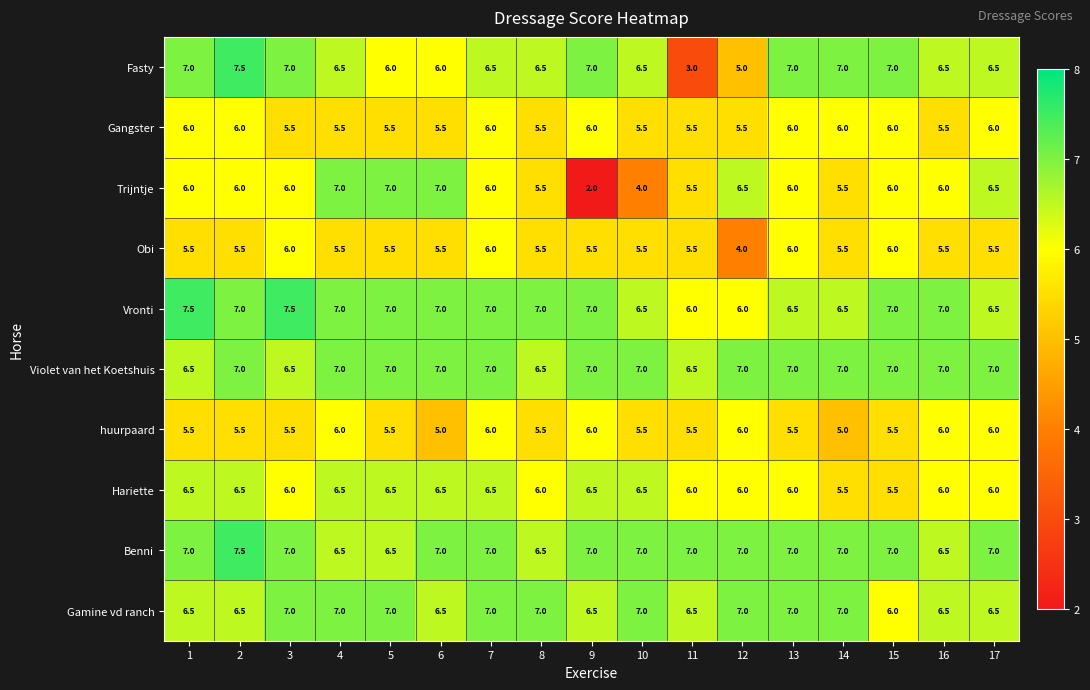

The value of Violet van het Koetshuis at 4 is 7.0. True or false?

True